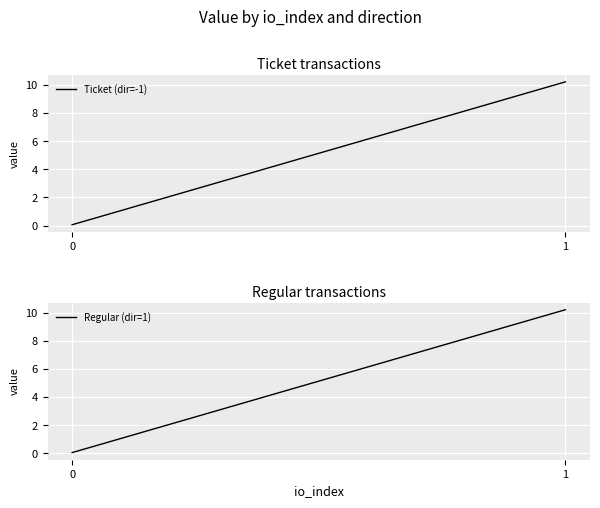

Count the number of categories in the chart.

2